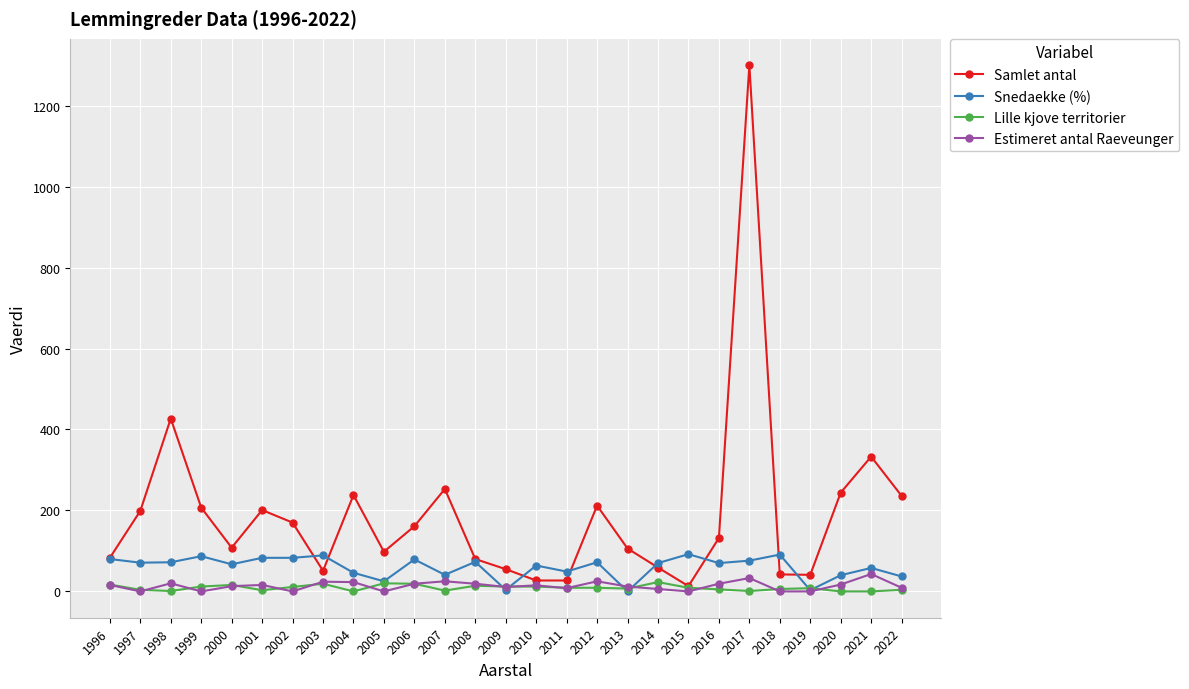

Which series ends up on top after the final intersection of Snedaekke (%) and Lille kjove territorier?

Snedaekke (%)